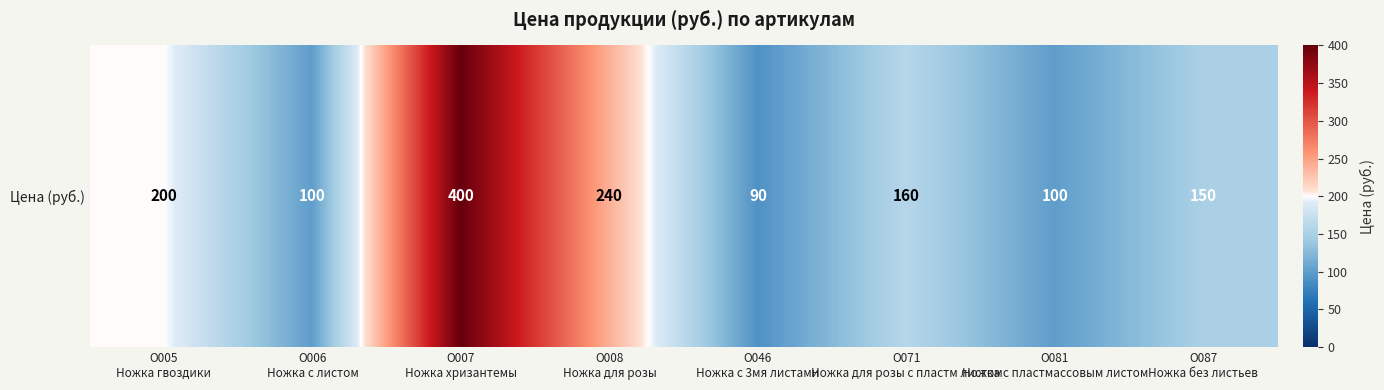

What is the maximum value shown in the chart?

400